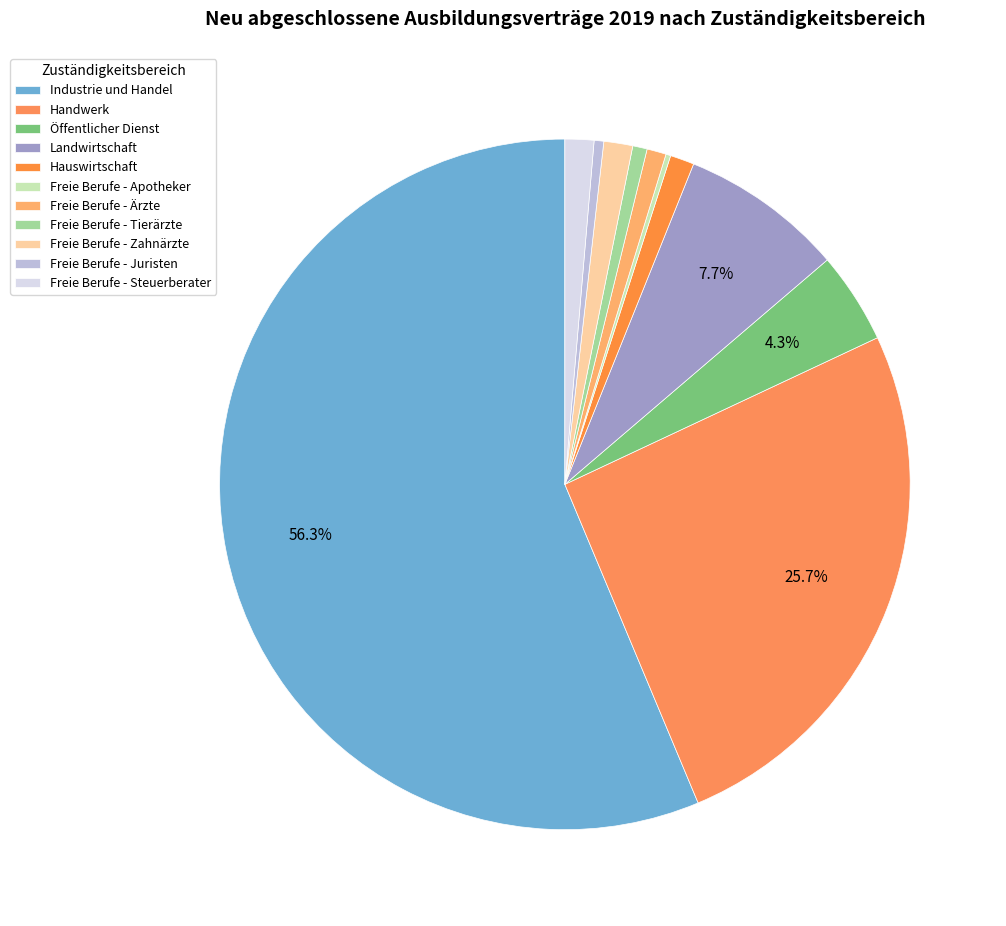

Which category accounts for the majority?

Industrie und Handel